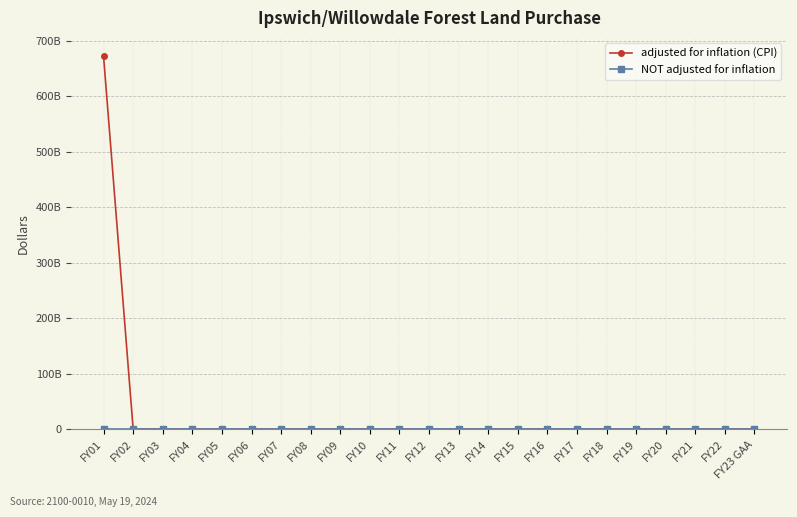

Which series has the largest total across all categories?

adjusted for inflation (CPI)